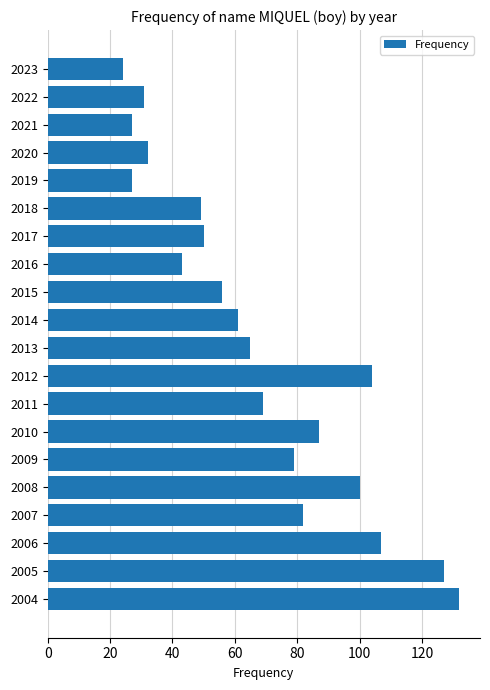

The chart shows a value of 42 at 2022. True or false?

False